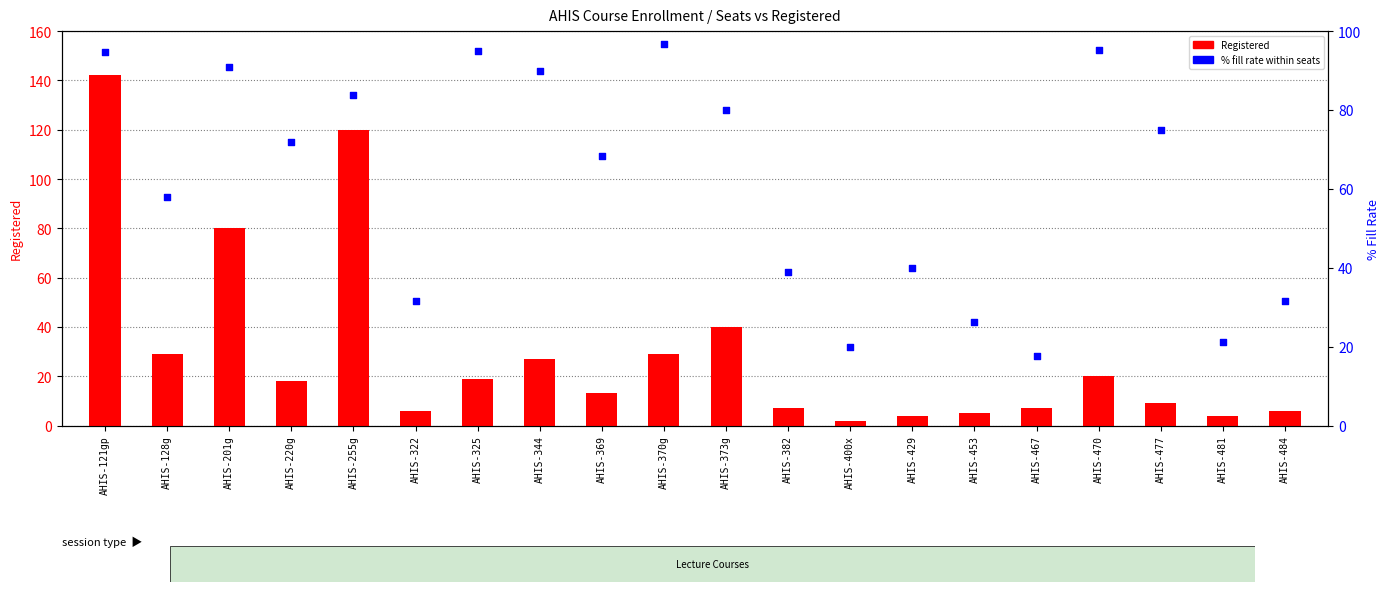

Which series reaches the minimum Y coordinate?

Registered